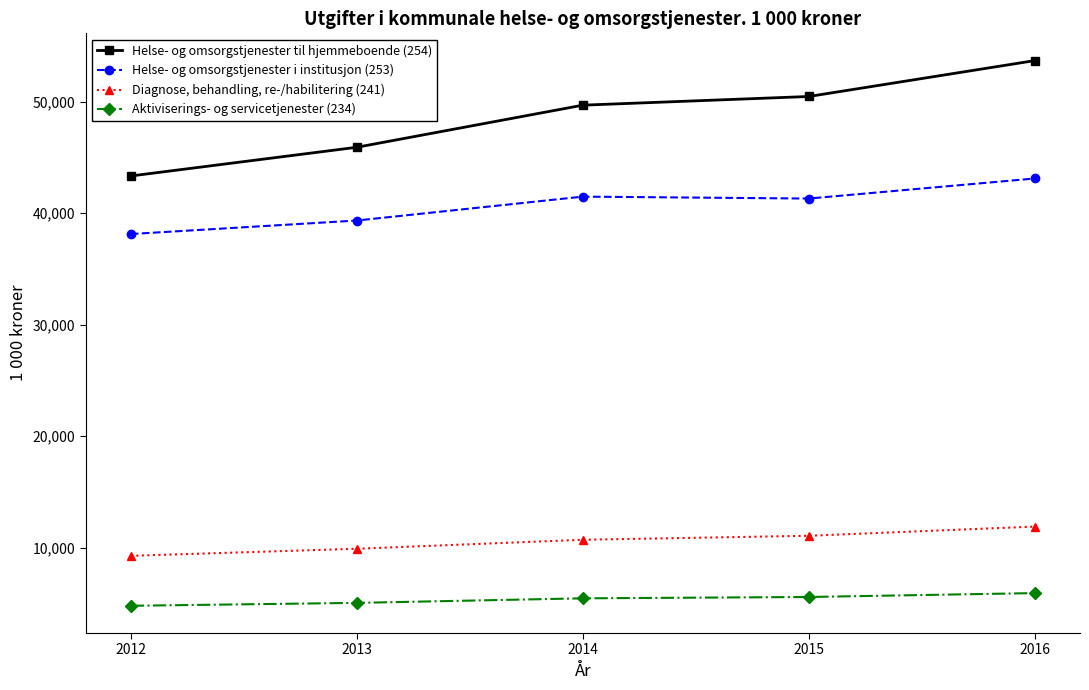

The value of Diagnose, behandling, re-/habilitering (241) at 2013 is 3545867. True or false?

False